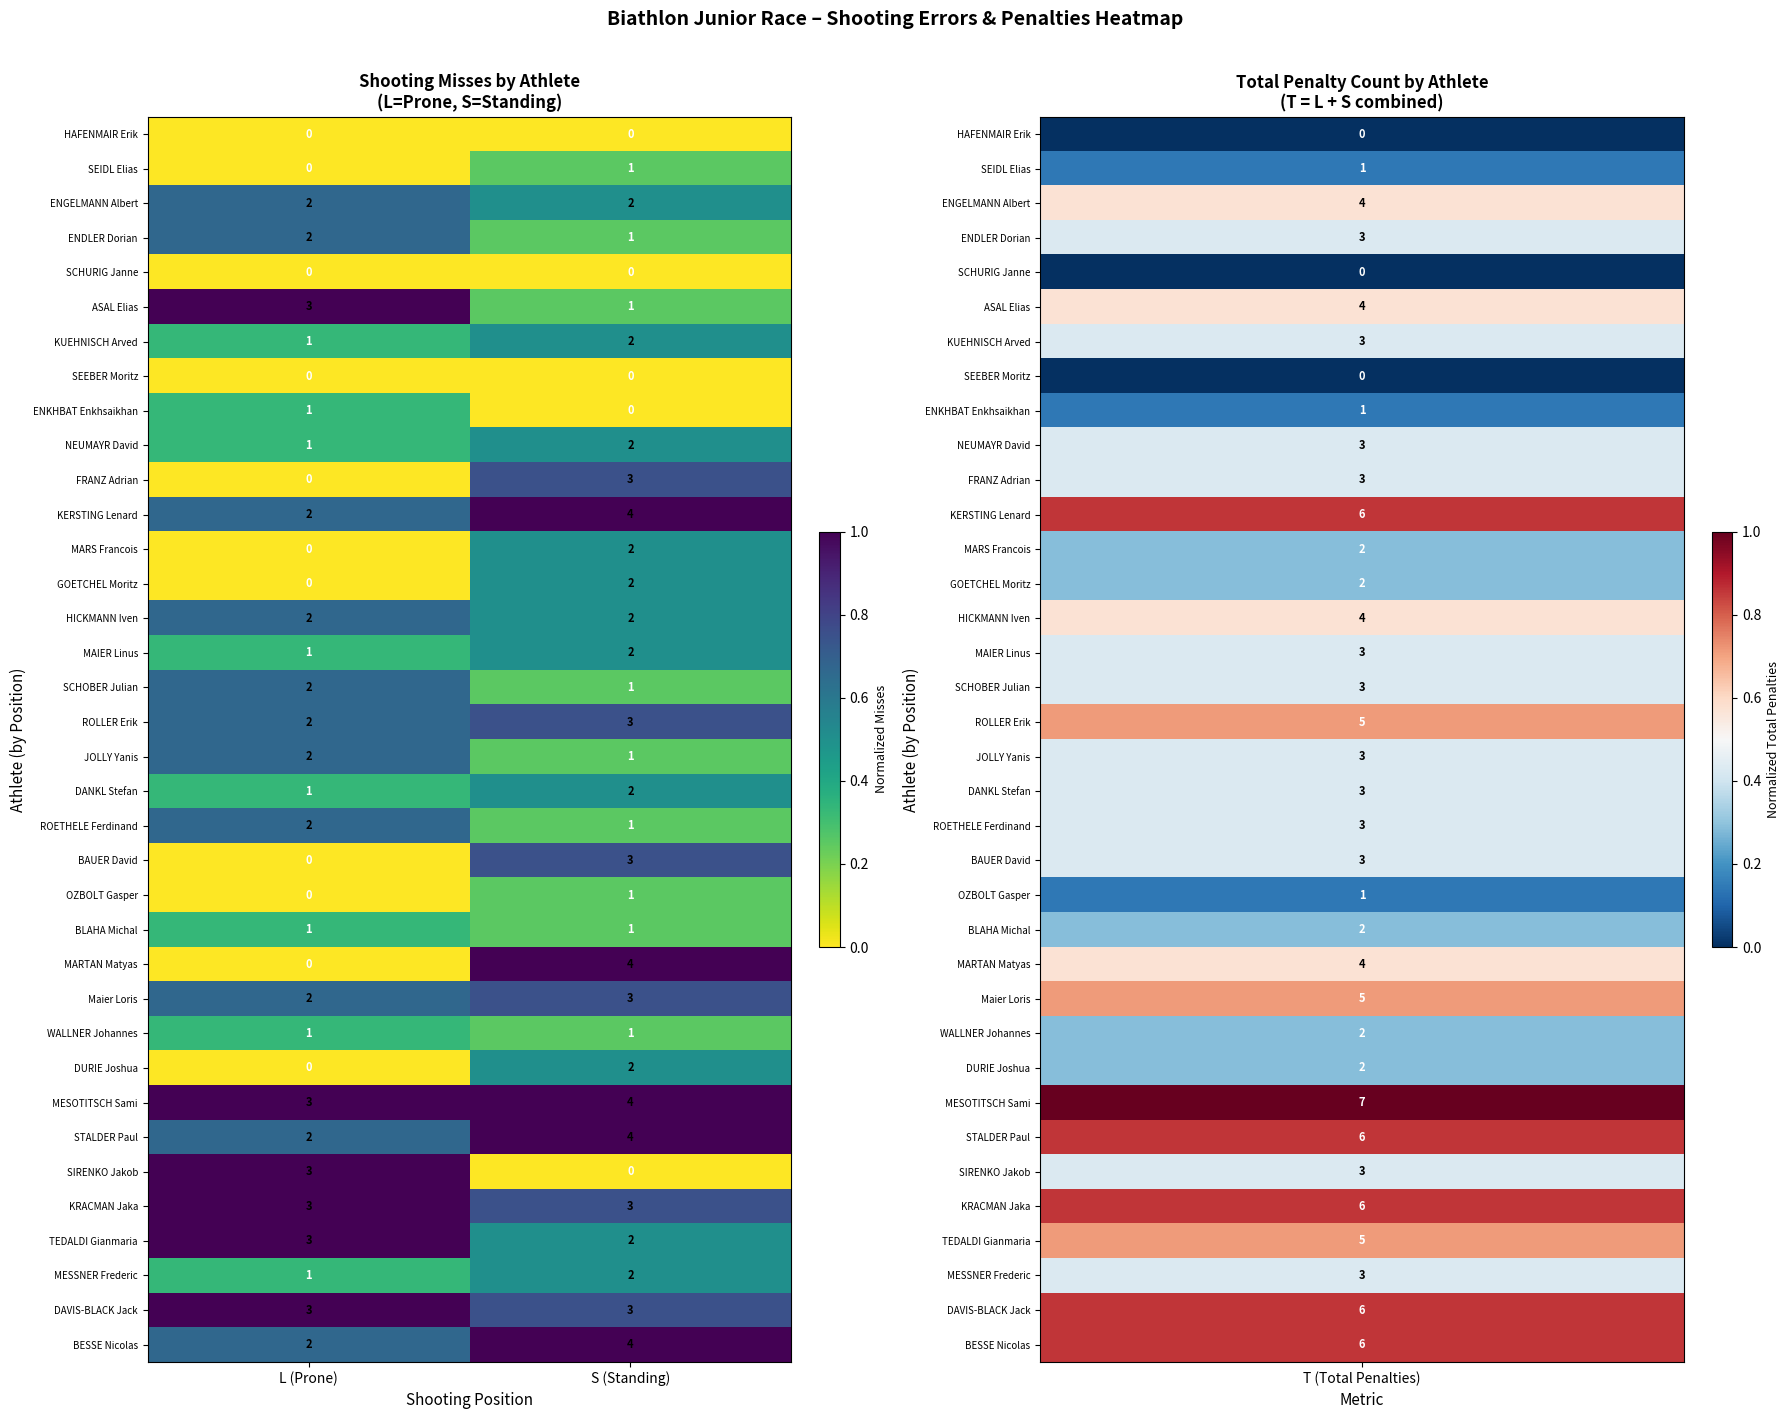

What is the sum of all Maier Loris values?

5